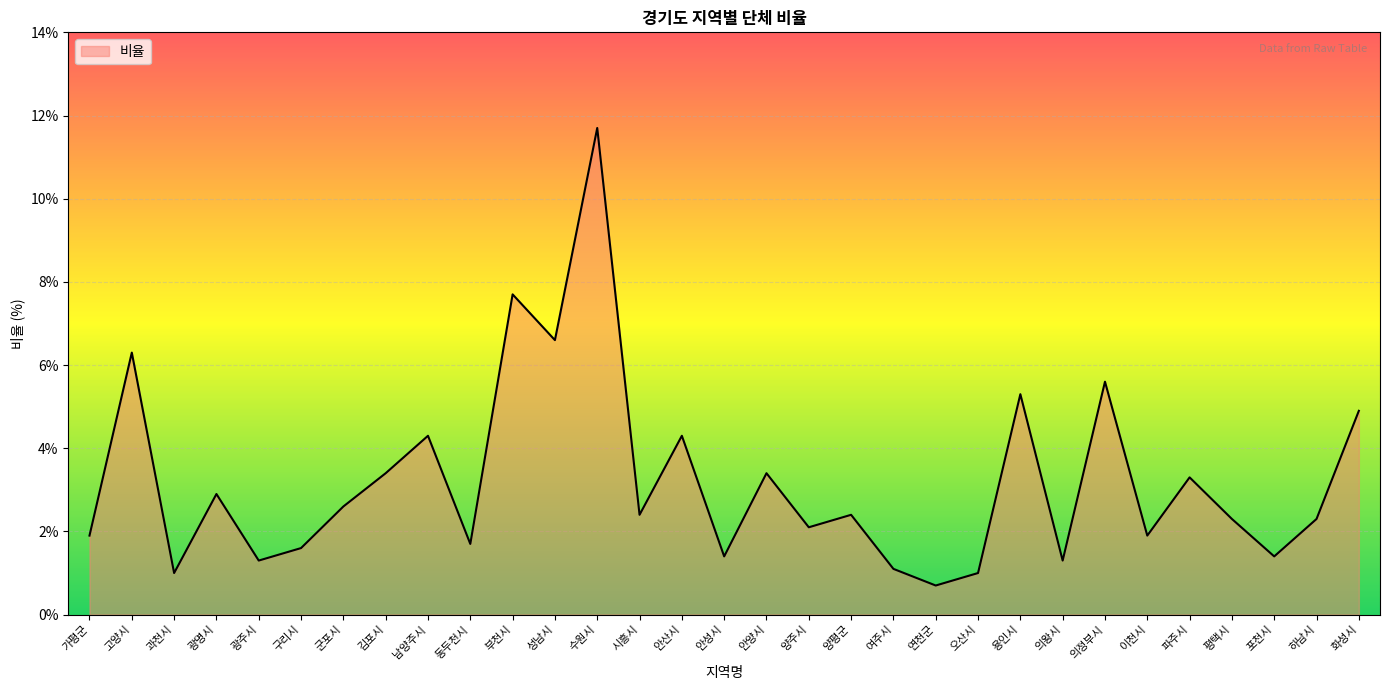

What is the change in value from 광명시 to 포천시?

-1.5